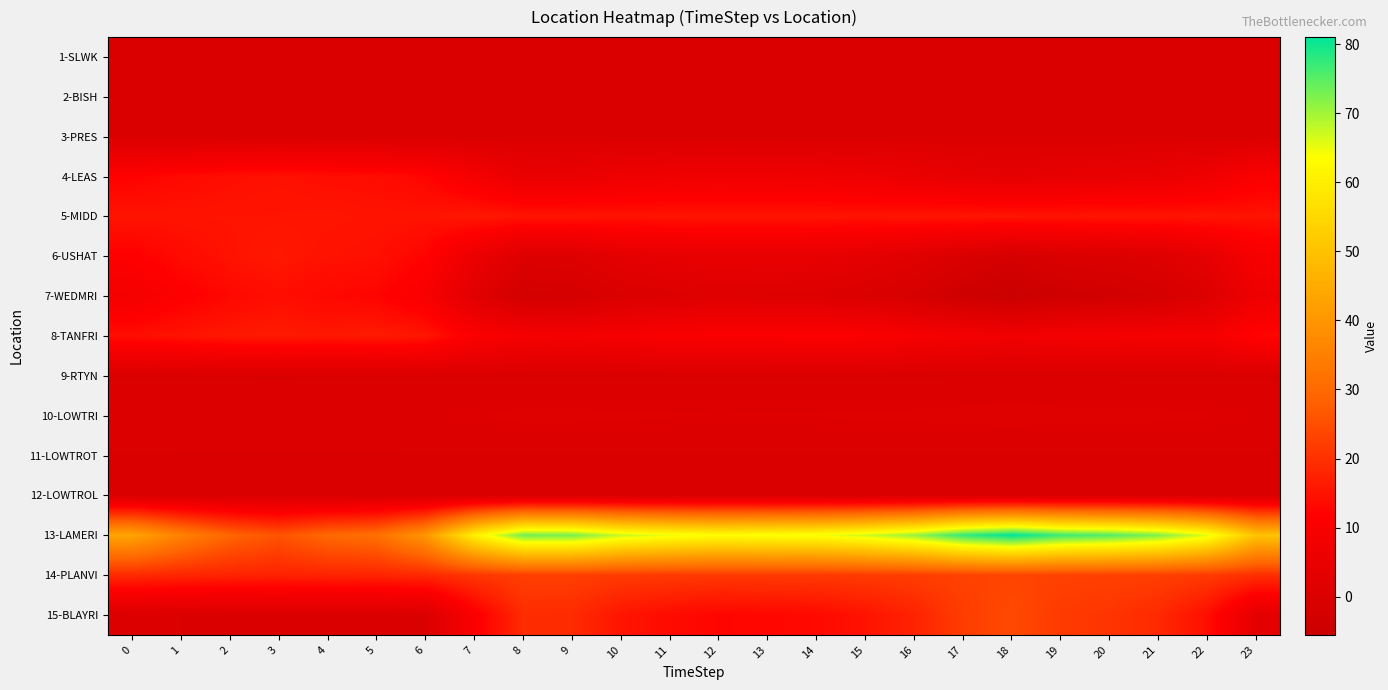

Which series has the largest range (max minus min)?

13-LAMERI